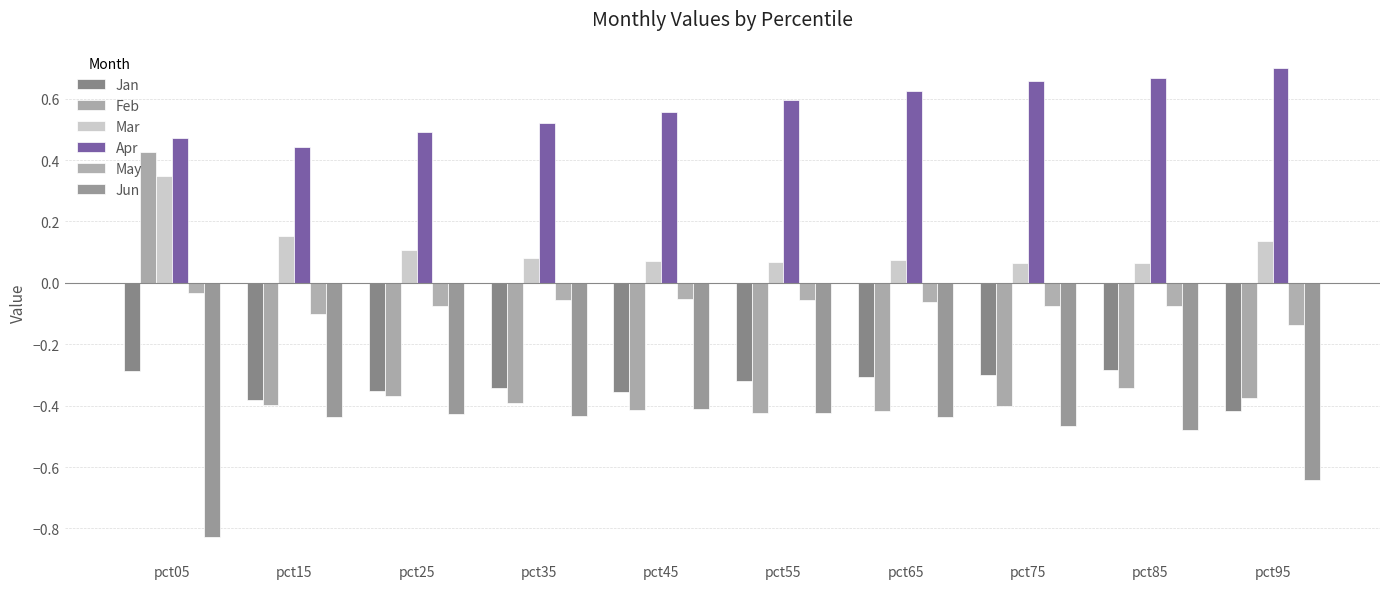

At which category is the sum across all series the highest?

pct05